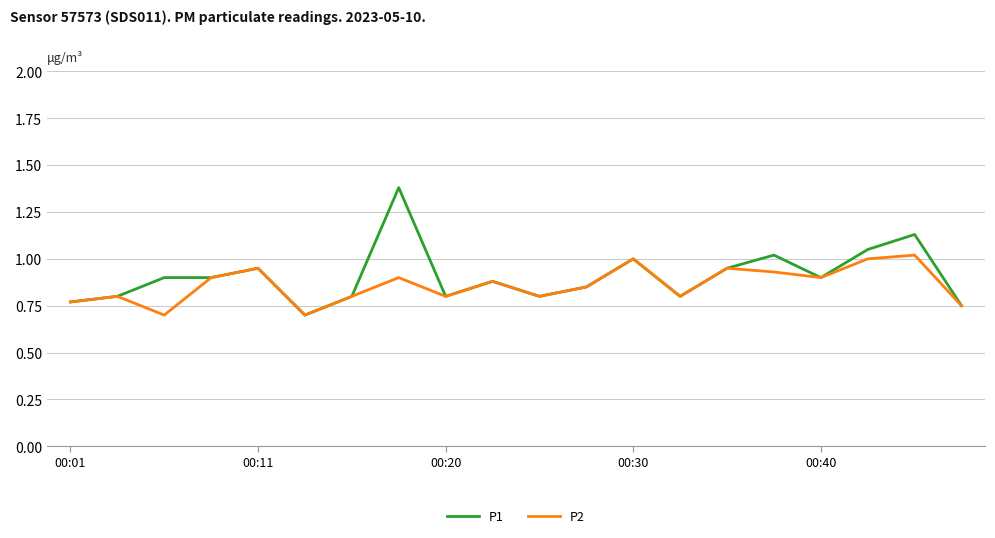

Which series has the widest spread of values?

P1